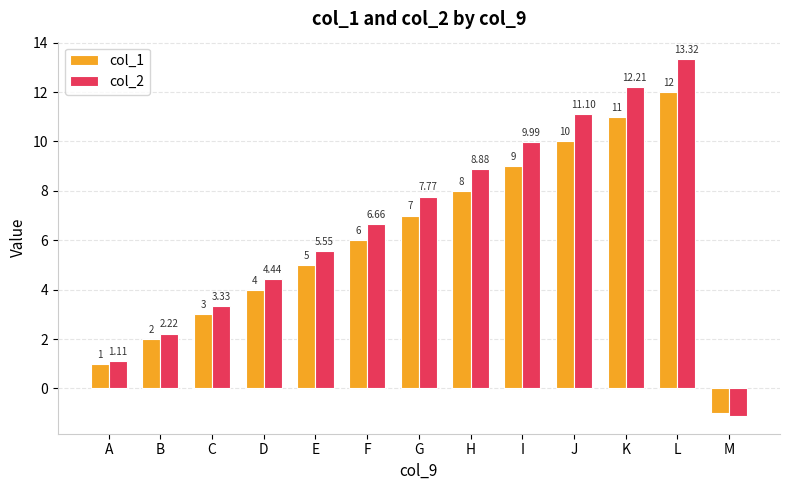

At how many categories does at least one series exceed 7?

6